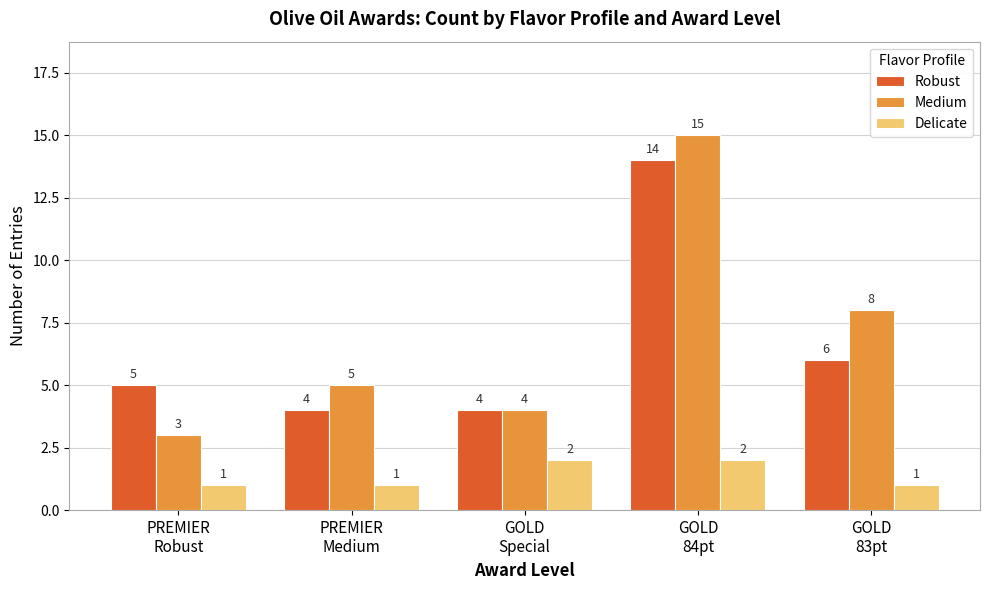

True or false: Robust has a value of 2 at GOLD
83pt.

False